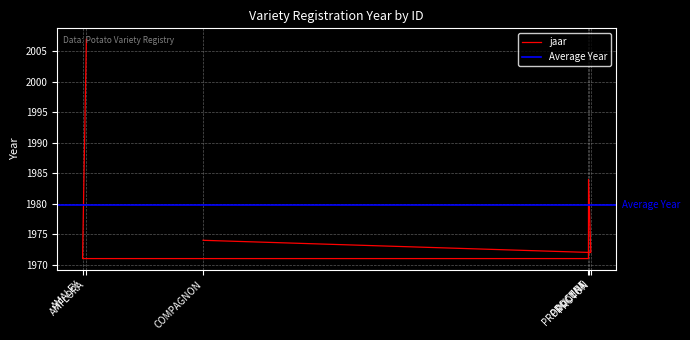

Reading left to right, what are all the values shown in this chart?

2007	1971	1971	1984	1972	1974